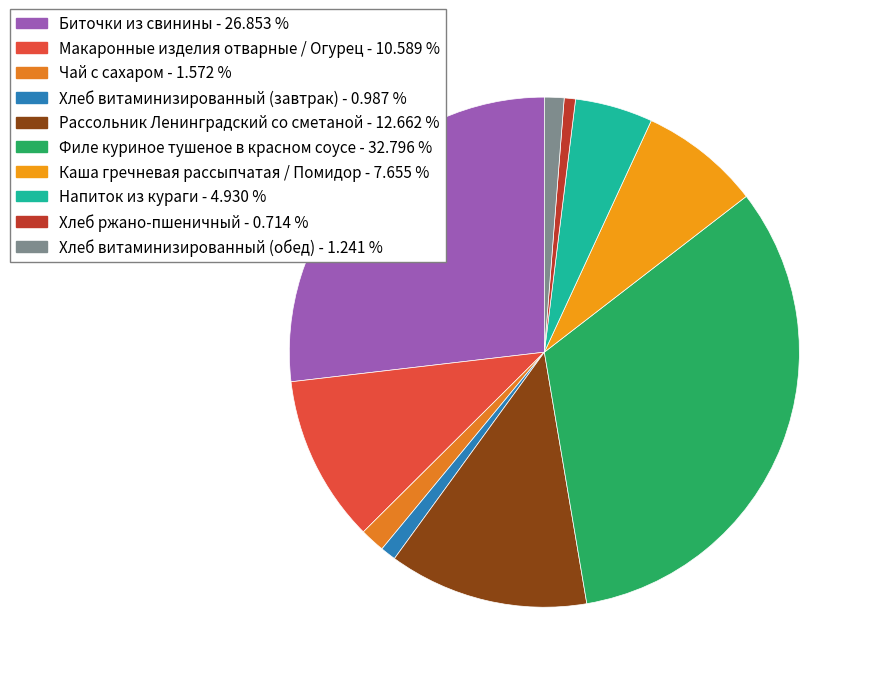

To the nearest percent, what is the combined percentage of Хлеб витаминизированный (обед) and Хлеб витаминизированный (завтрак)?

2%